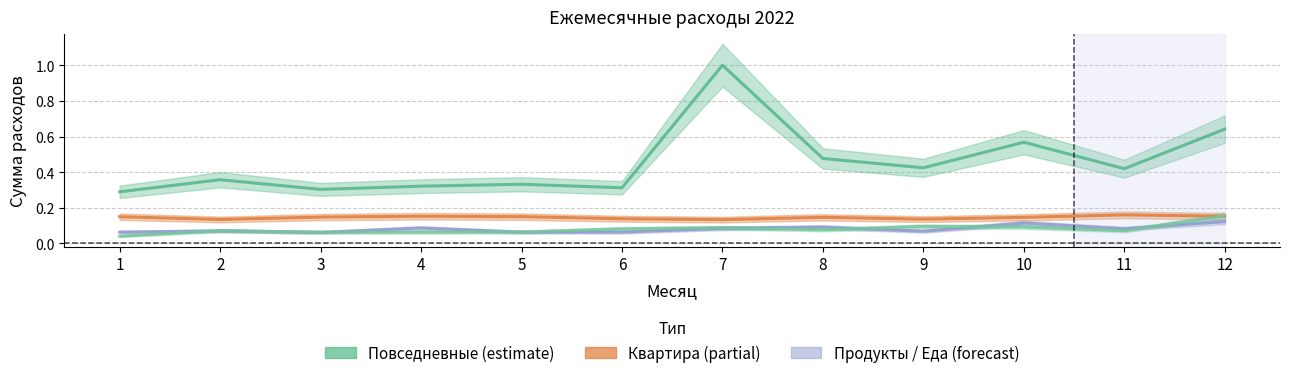

Which category has the lowest value in the Квартира series?

7